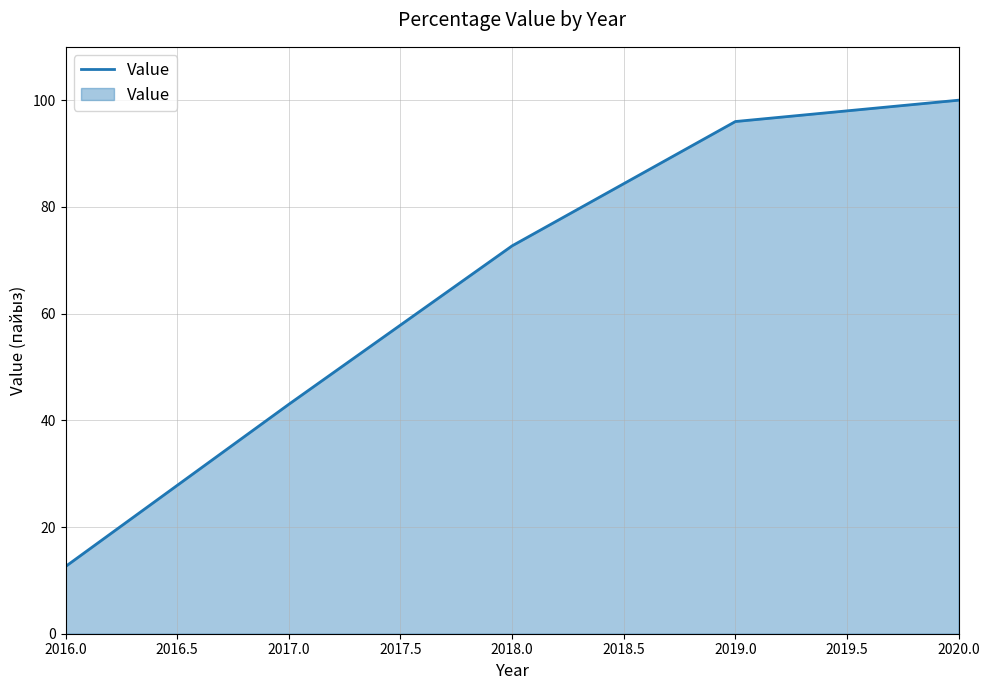

Does the chart display data point markers on the line(s)?

No